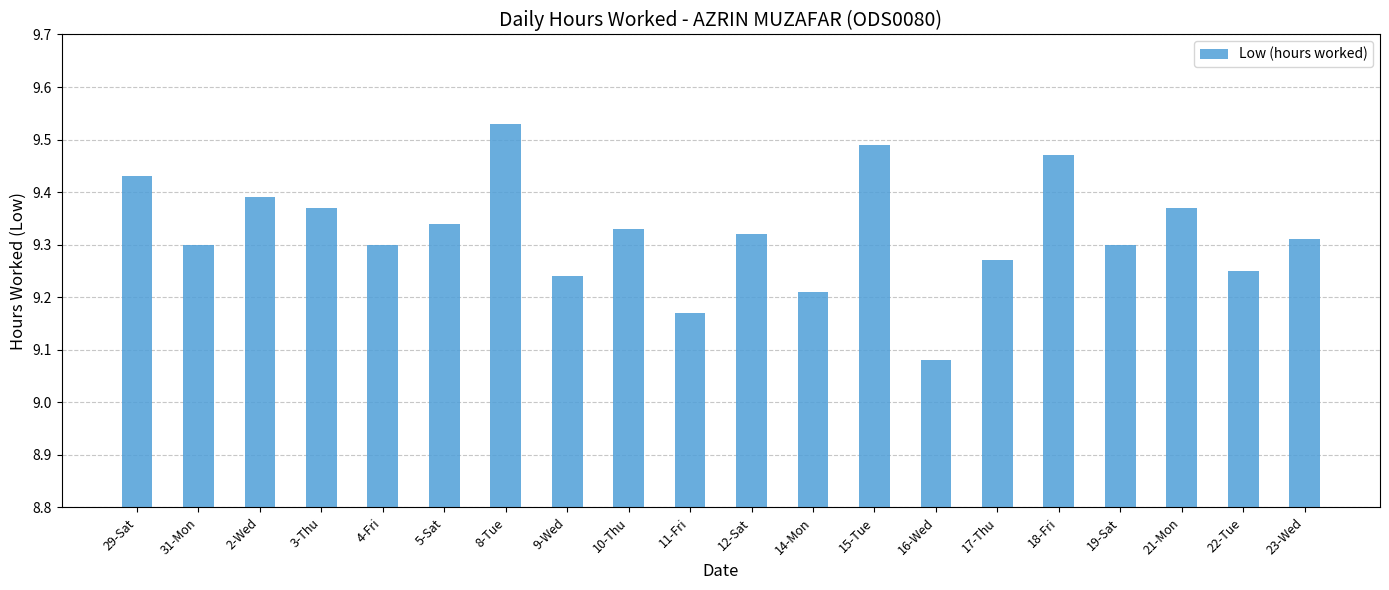

What is the label of the 20th bar from the left?

23-Wed